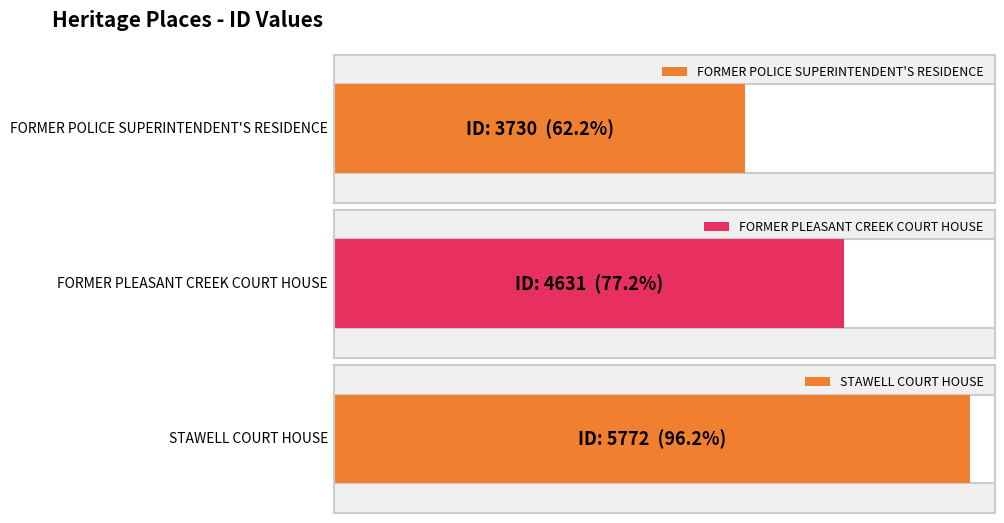

What is the label of the 1st bar from the left?

FORMER POLICE SUPERINTENDENT'S RESIDENCE